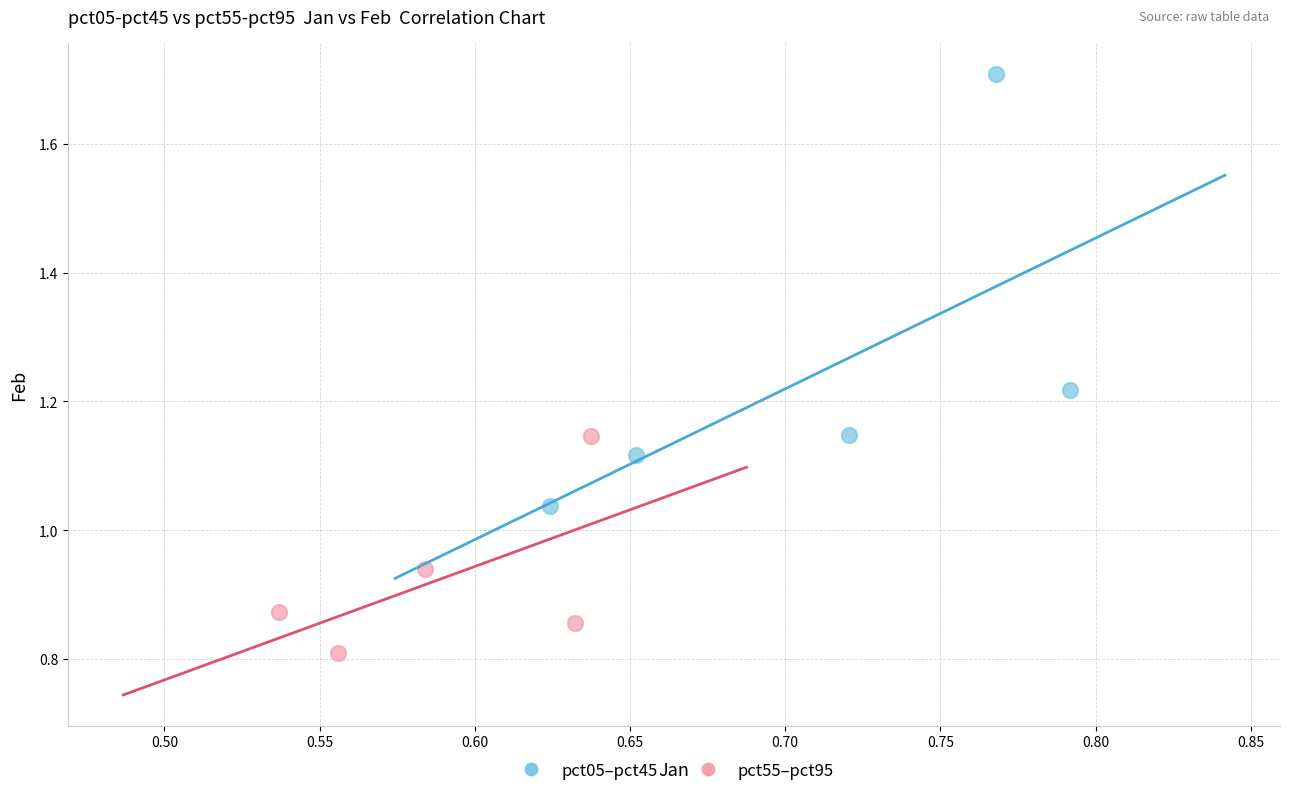

Which series reaches the minimum Y coordinate?

pct55–pct95